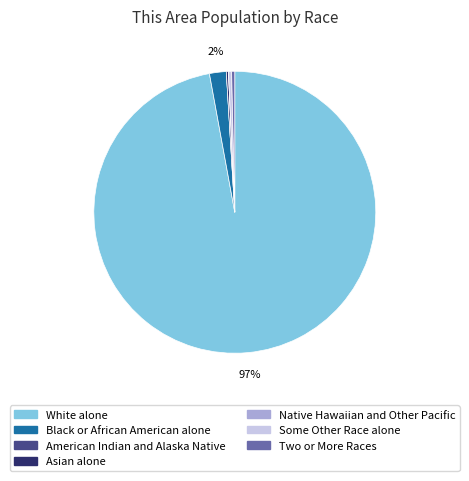

Which slice is the largest?

White alone